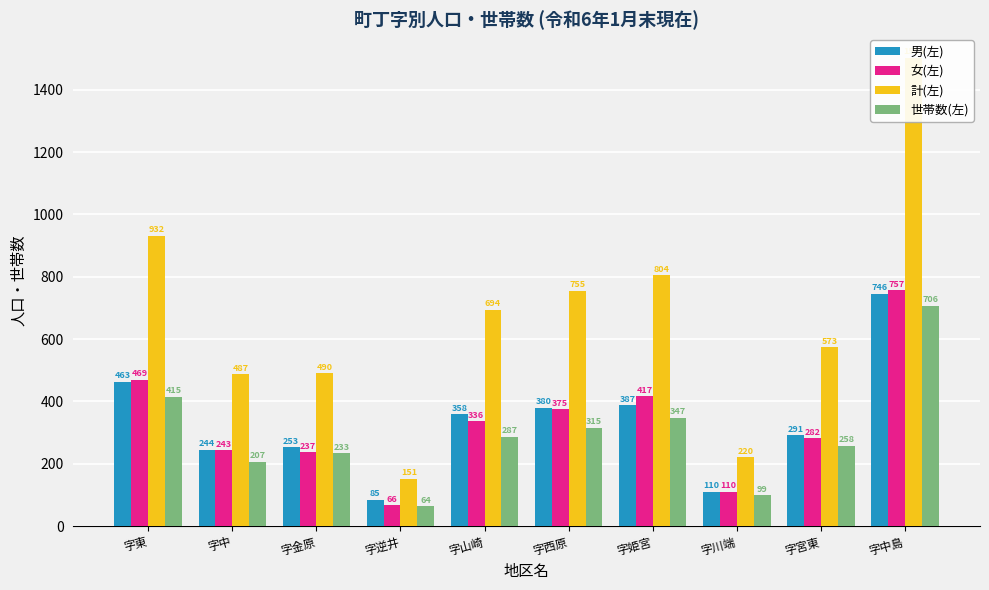

At which label is 女(左) closest to 411?

字姫宮